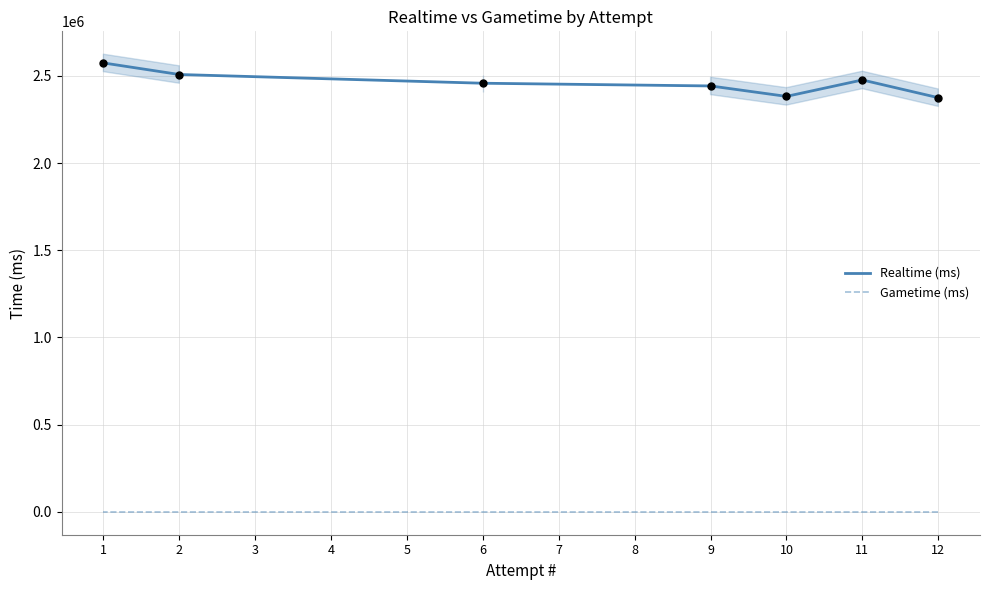

Which series has the largest Y range (max minus min)?

Realtime (ms)